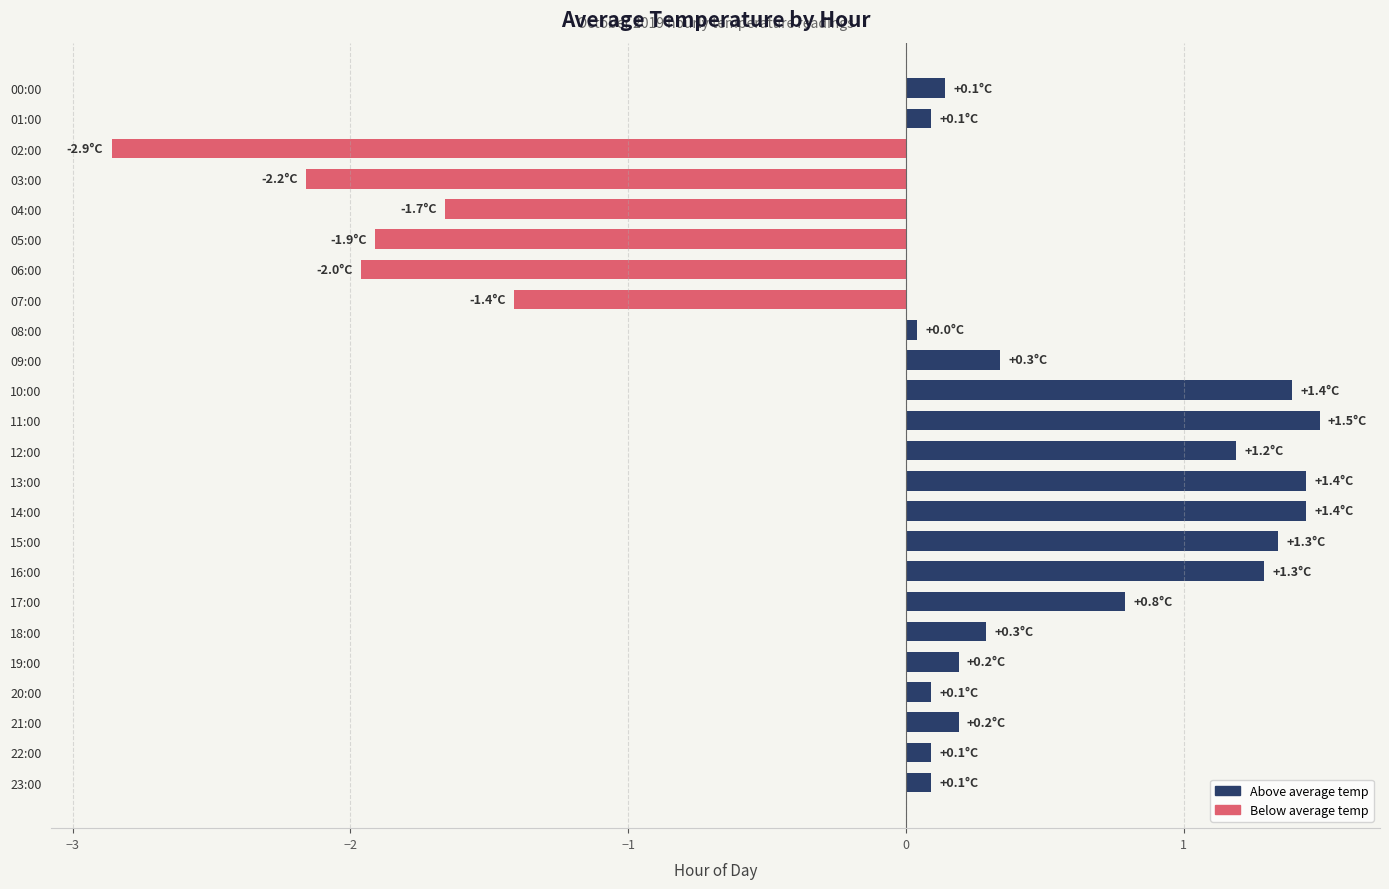

How many values are above zero?

18